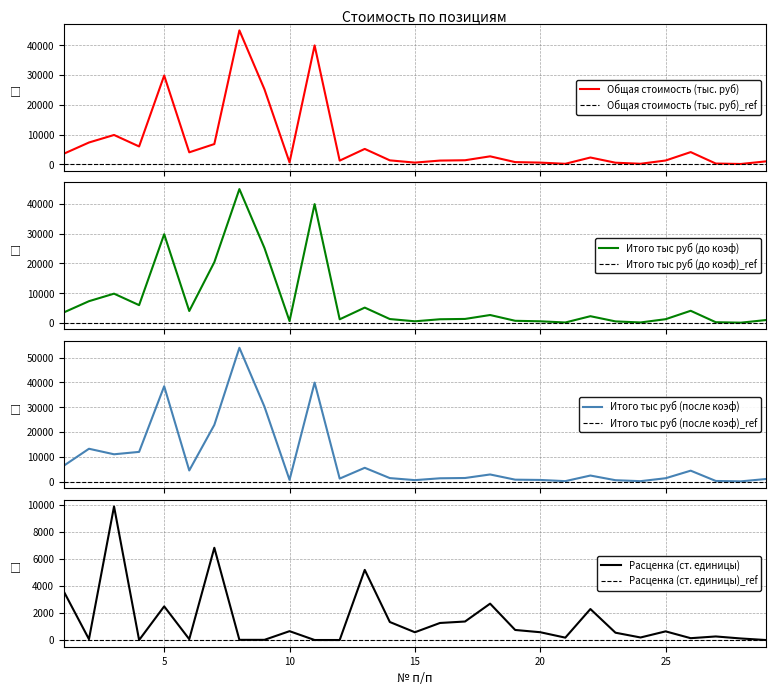

In Итого тыс руб (после коэф), how many points are lower than both neighbors (excluding endpoints)?

8